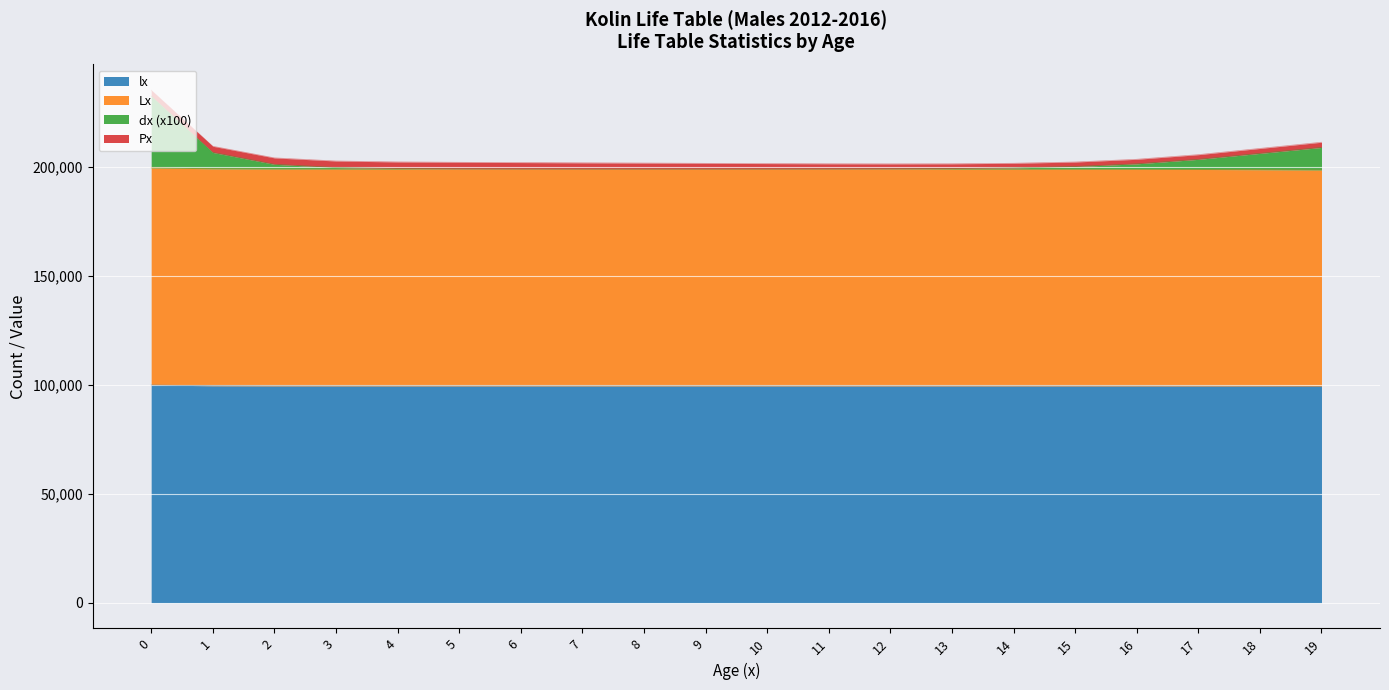

Is it true that lx equals 135422.6 at 0?

False